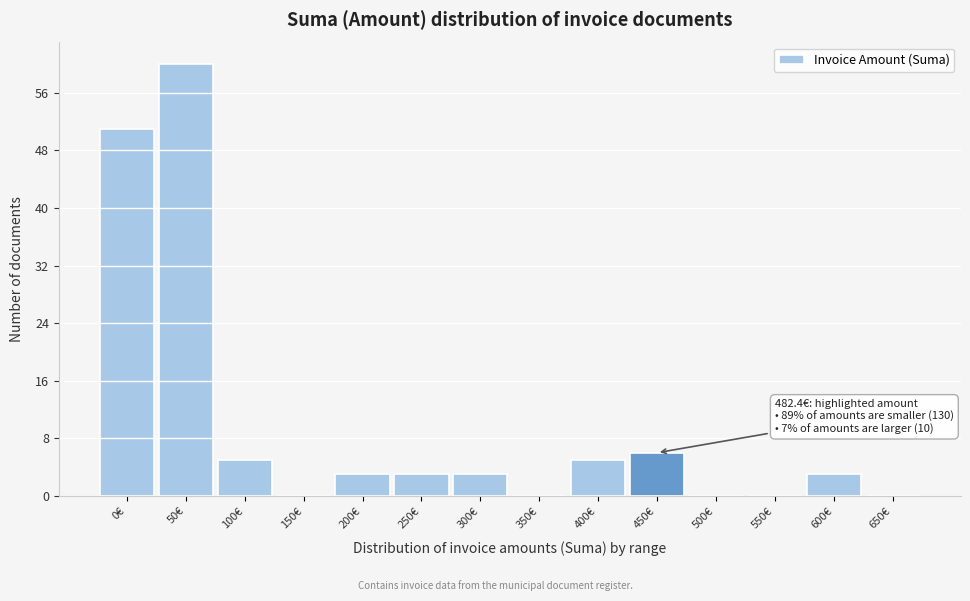

Reading right to left, extract all data points from this chart.

650€=0	600€=3	550€=0	500€=0	450€=6	400€=5	350€=0	300€=3	250€=3	200€=3	150€=0	100€=5	50€=60	0€=51